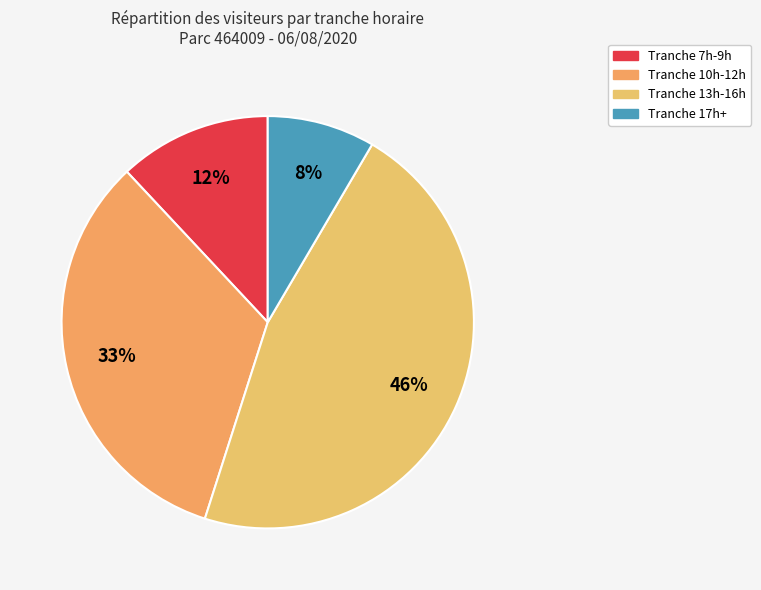

To the nearest percent, what is the average slice percentage?

25%